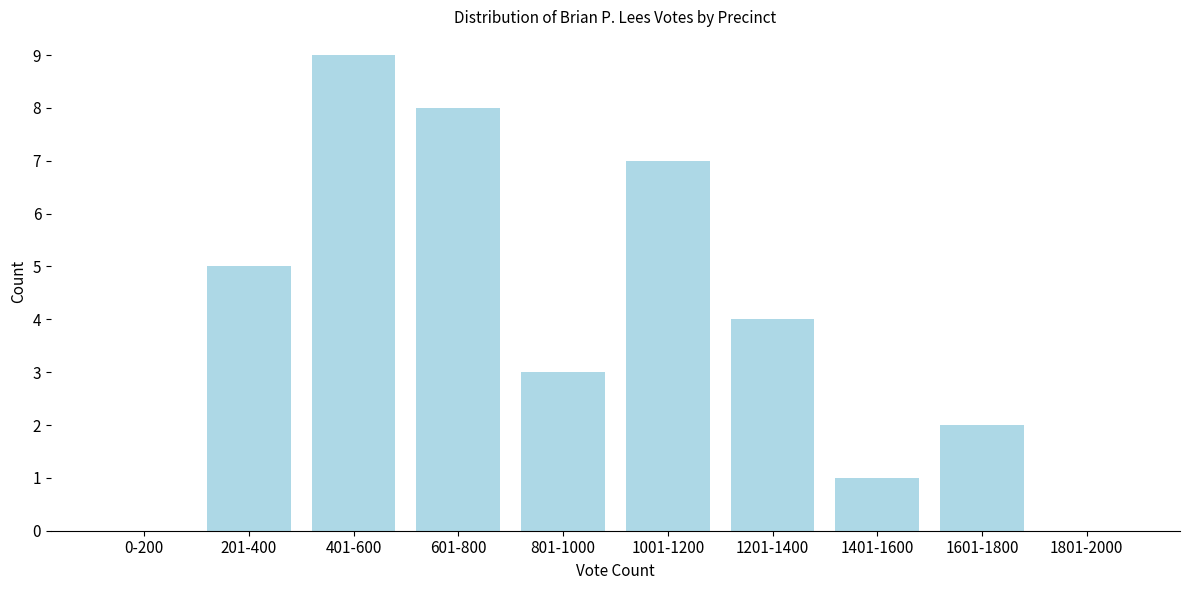

Reading right to left, transcribe all the data shown in this chart.

1801-2000=0	1601-1800=2	1401-1600=1	1201-1400=4	1001-1200=7	801-1000=3	601-800=8	401-600=9	201-400=5	0-200=0